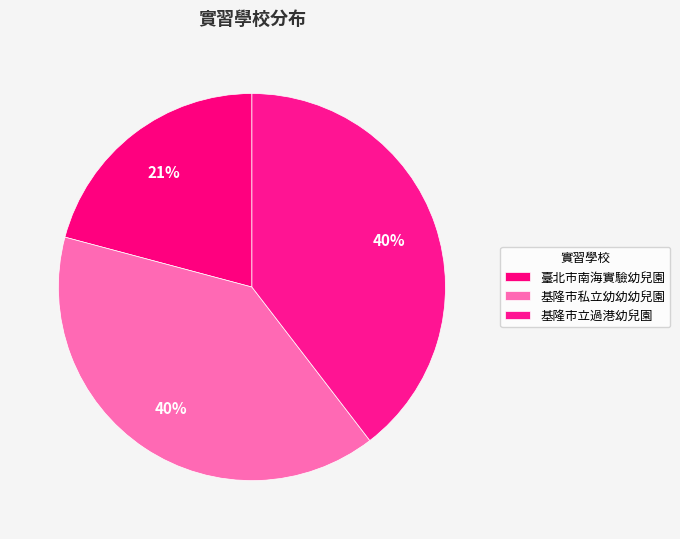

What percentage is the 基隆市立過港幼兒園 slice, to the nearest percent?

40%